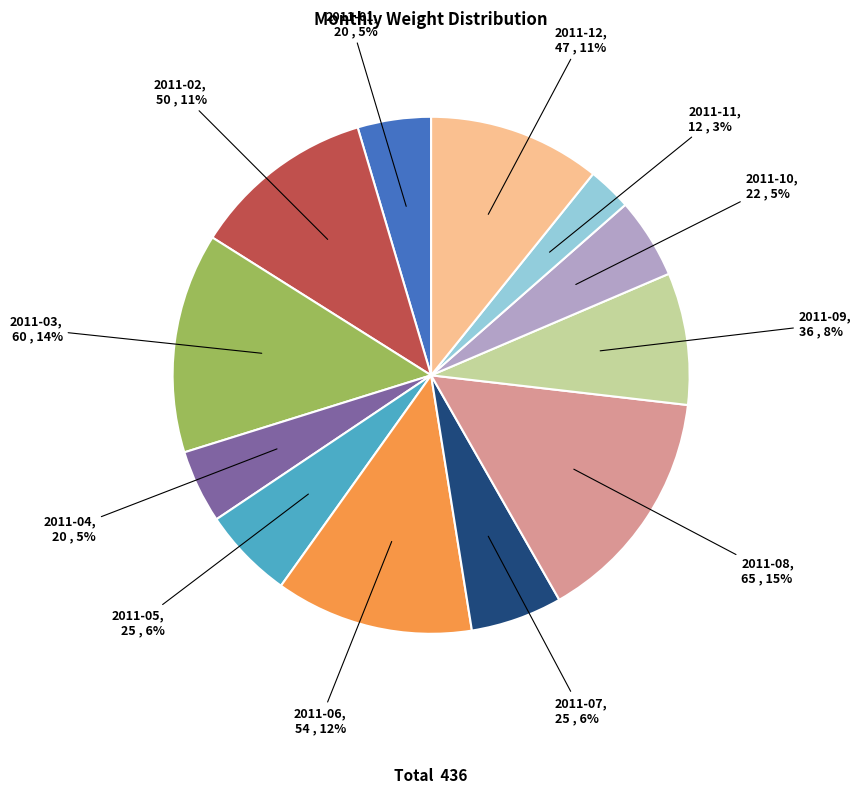

Is there a majority slice in this chart?

No